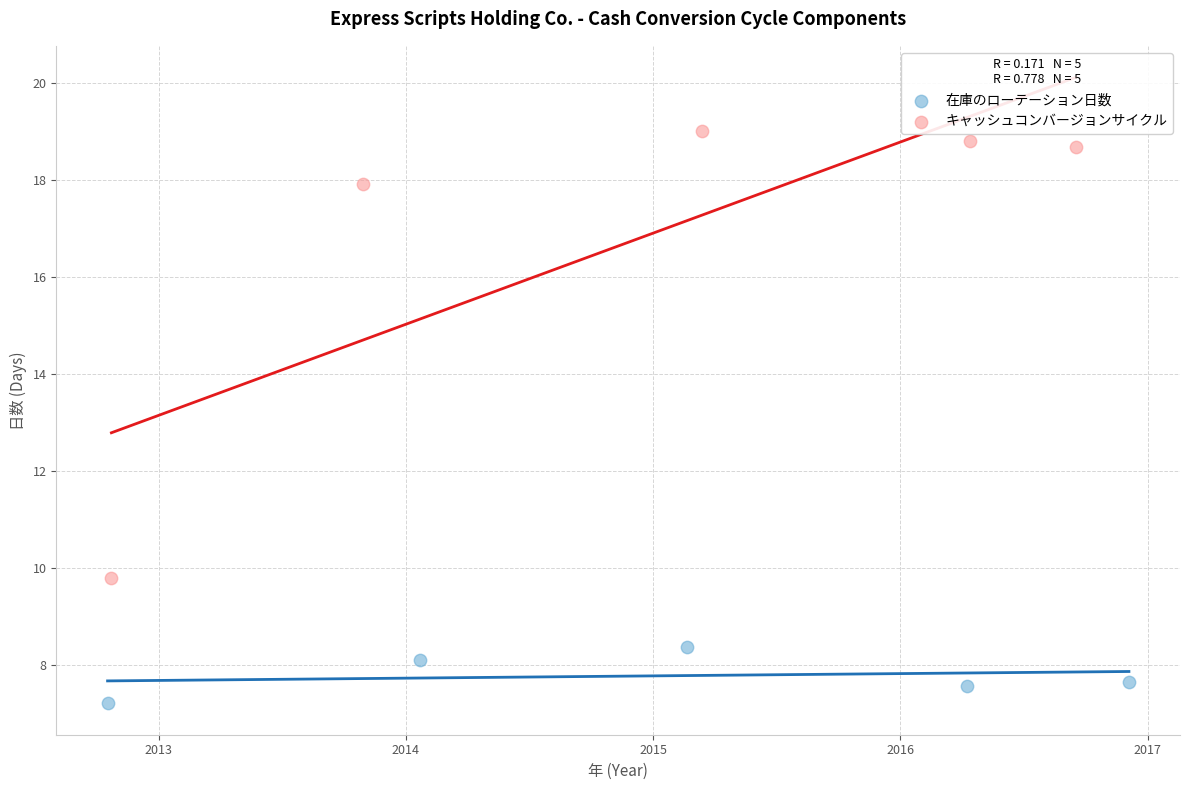

Which series reaches the maximum Y coordinate?

キャッシュコンバージョンサイクル